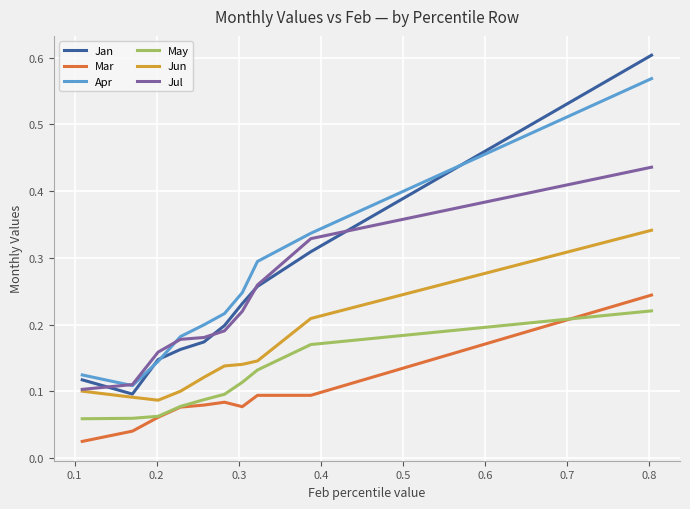

Which series has the largest range (max minus min)?

Jan